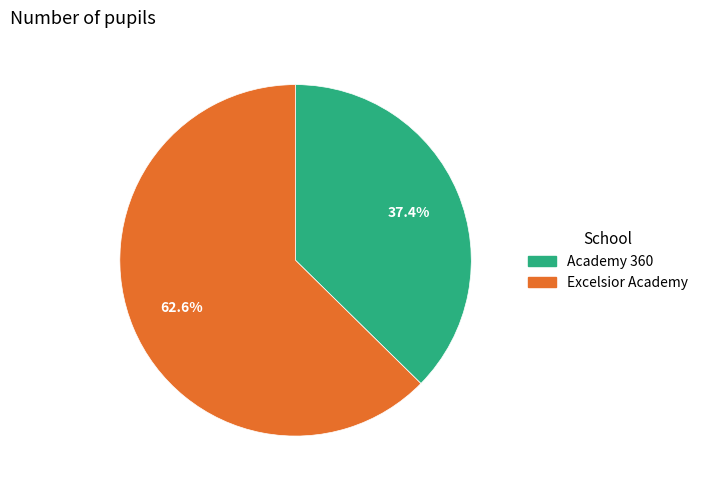

What percentage is NOT represented by Academy 360?

62.6%